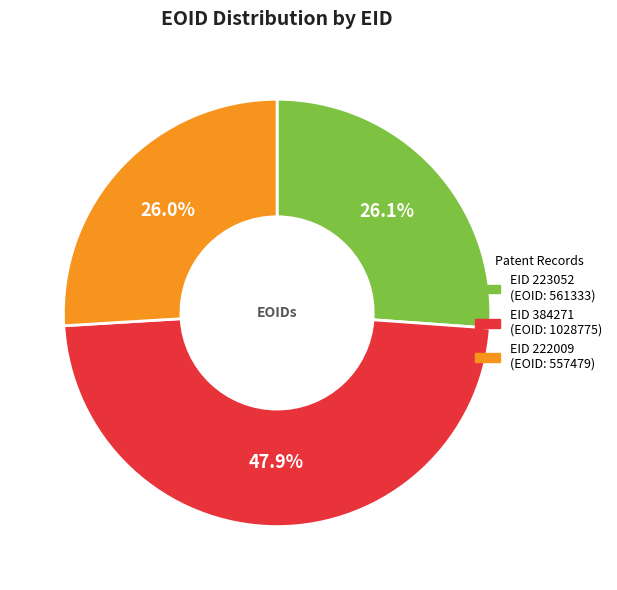

How many slices are in this pie chart?

3